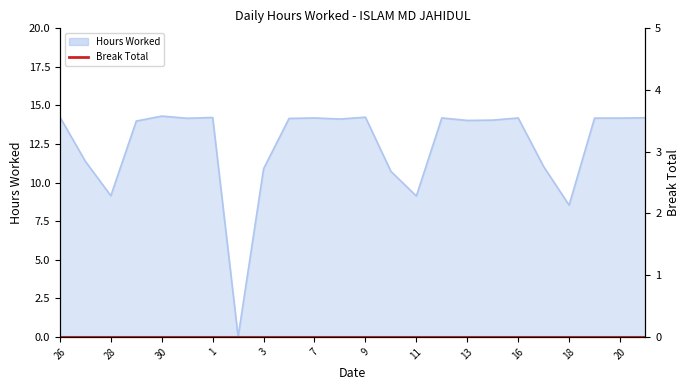

What is the label of the 20th point from the right?

30